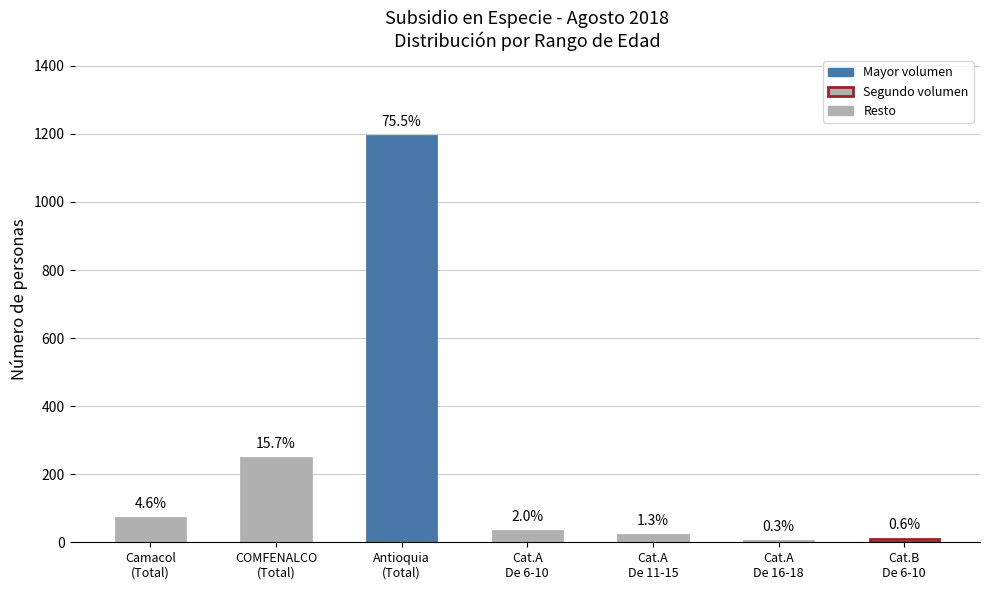

What is the difference between the maximum and second lowest values?

1184